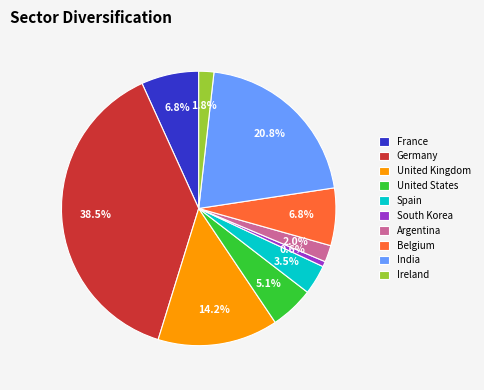

True or false: Ireland accounts for 7% of the total.

False